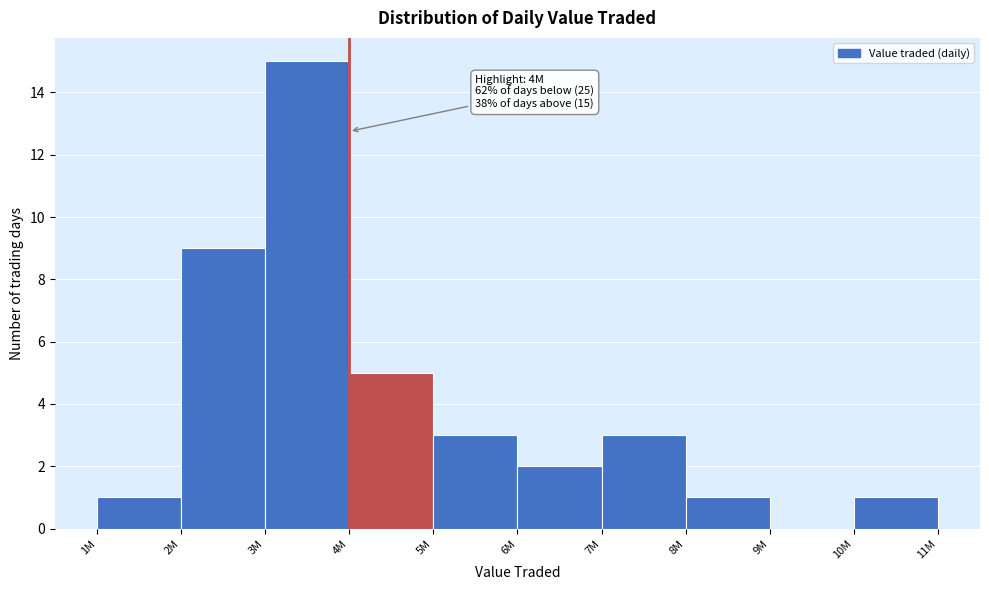

Reading left to right, extract all data points from this chart.

1M=1	2M=9	3M=15	4M=5	5M=3	6M=2	7M=3	8M=1	9M=0	10M=1